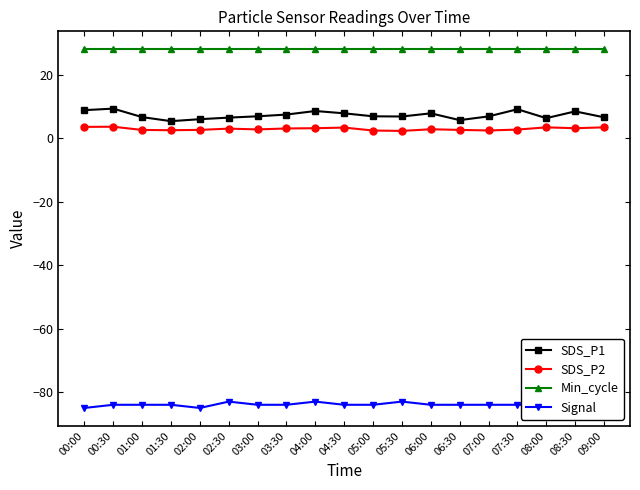

What are all the series names shown in the legend?

SDS_P1, SDS_P2, Min_cycle, Signal